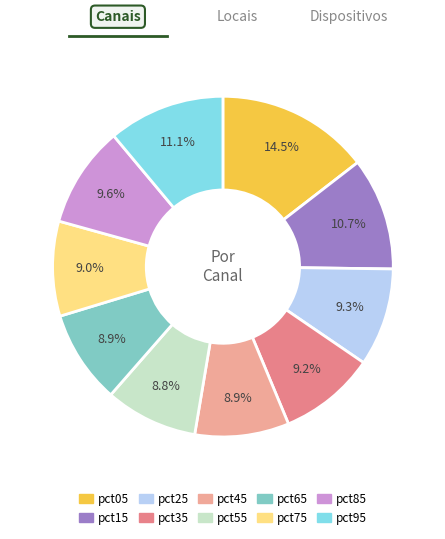

To the nearest percent, what is the difference between the largest and smallest slice percentages?

6%